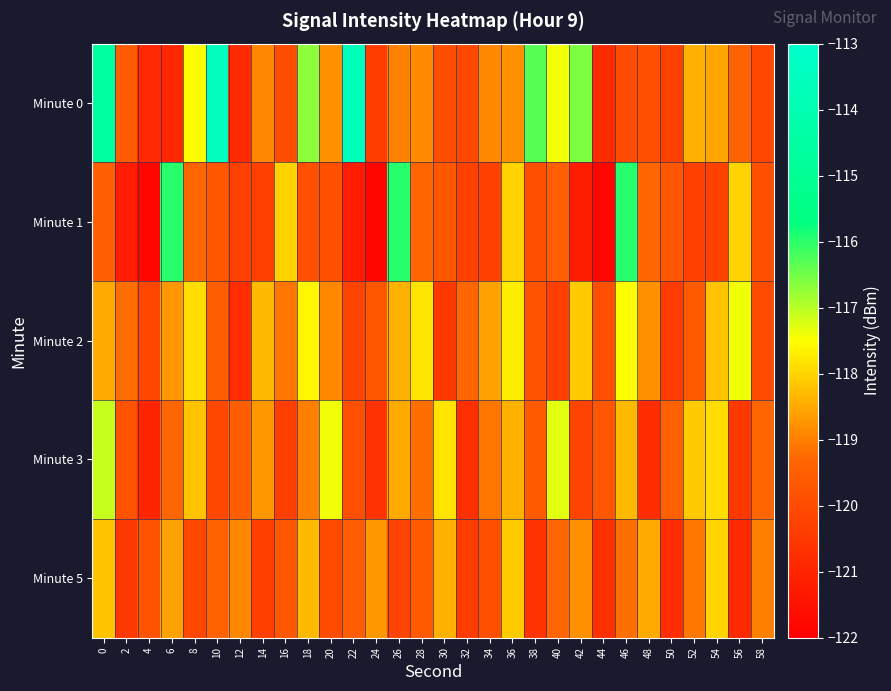

How many distinct data groups are displayed?

5